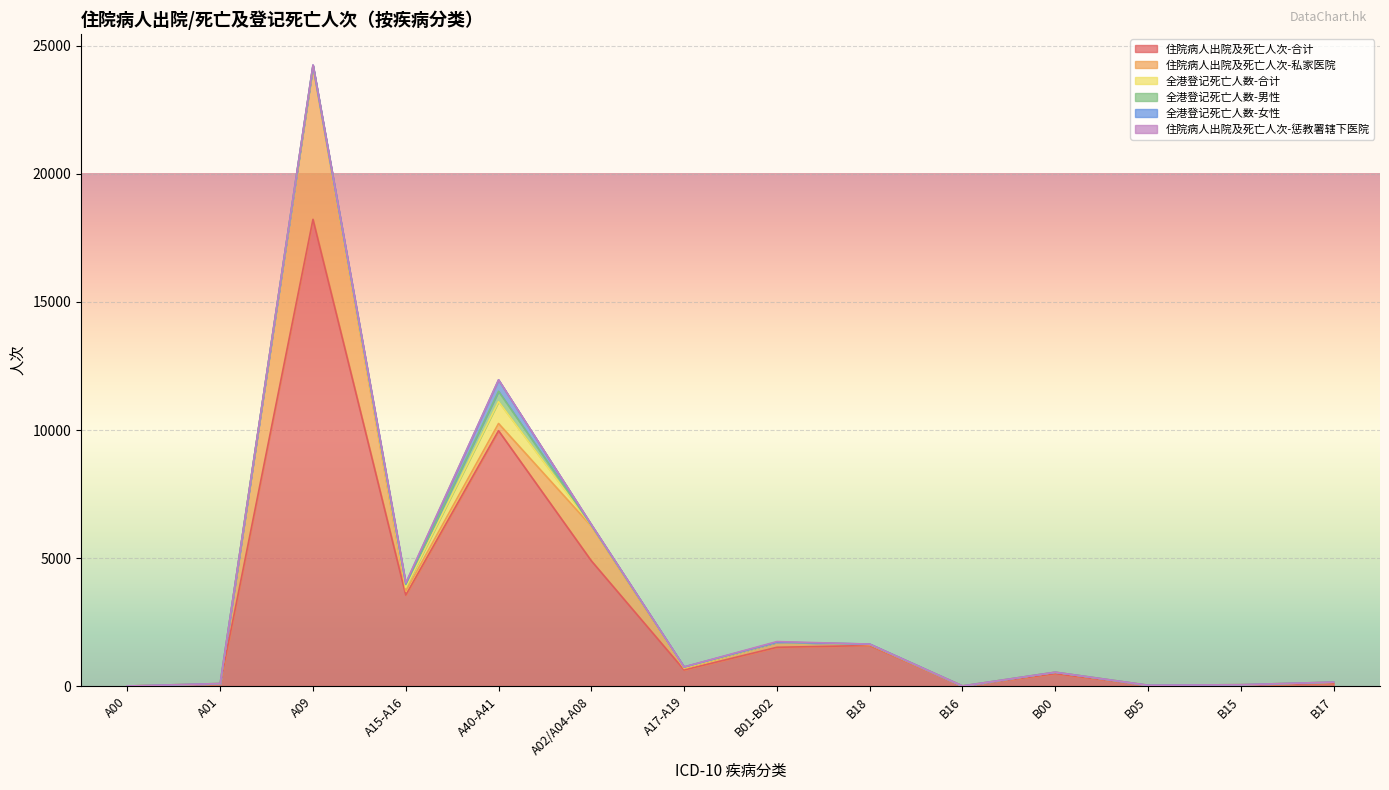

What is the label of the 3rd point from the left?

A09